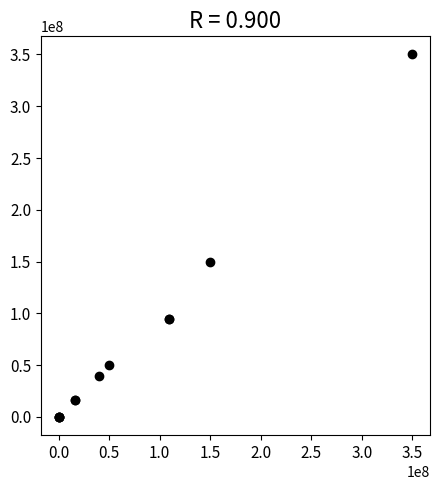

What Y value in the scatter plot is closest to 175000000?

150000000